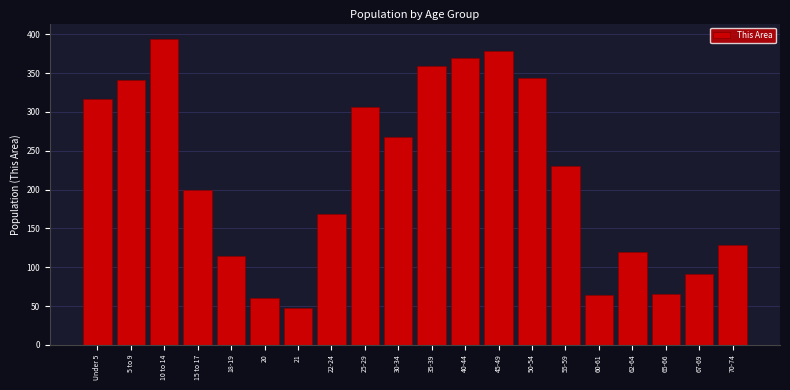

Reading left to right, list all the values displayed in this chart.

317	341	394	199	114	60	48	169	306	268	359	370	379	343	230	64	120	66	91	129